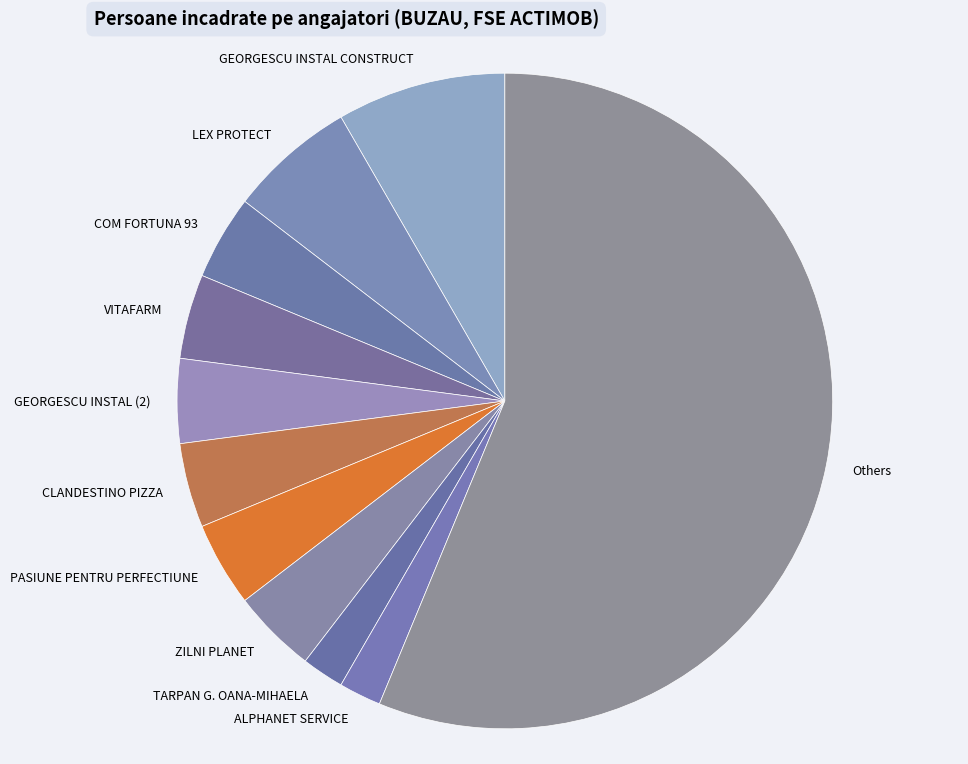

What is the largest slice in the pie chart?

Others